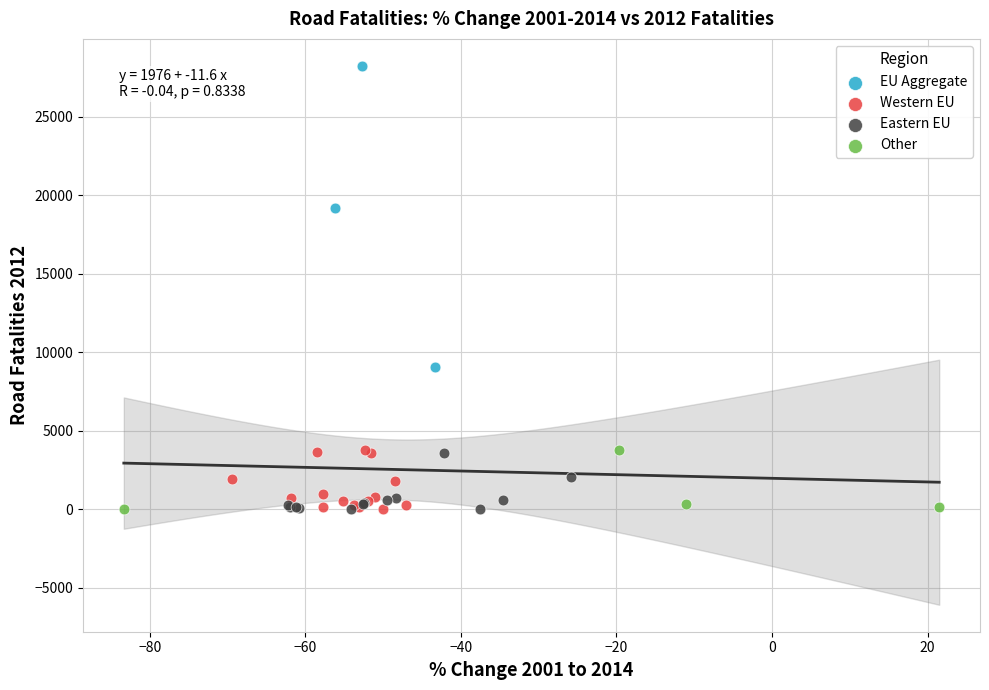

Which series reaches the maximum Y coordinate?

EU Aggregate